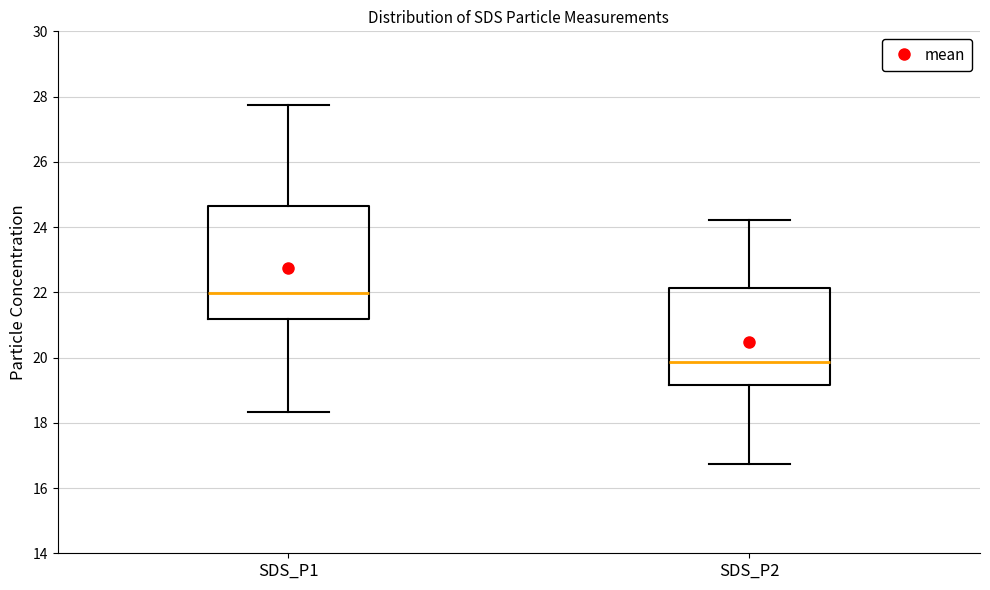

Where does the lower whisker of the box for SDS_P1 end on the y-axis? The values are not printed on the chart, so give them approximately, as read against the axis.

18.4